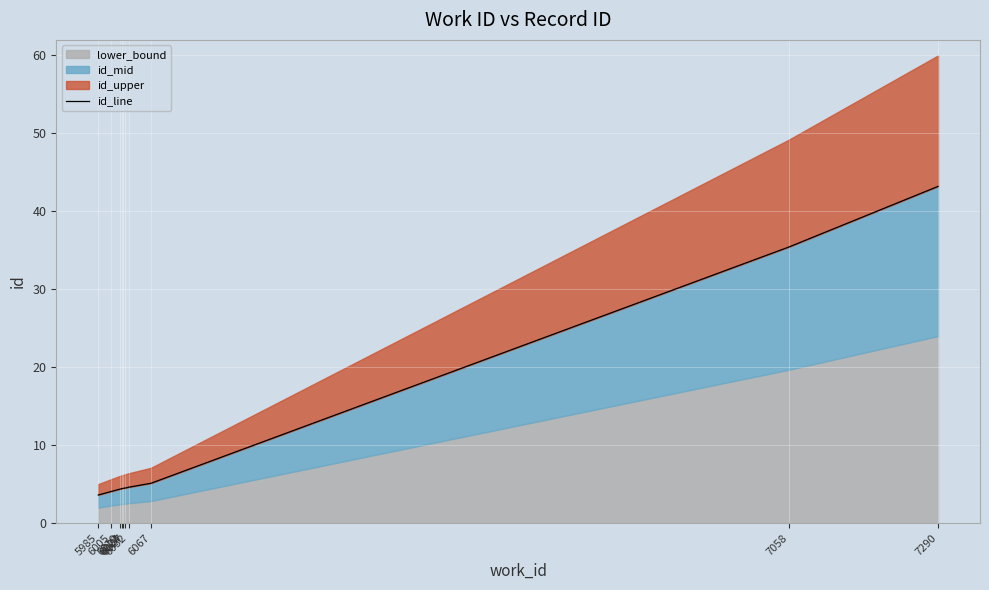

Rank the categories by value from lowest to highest.

5985, 6005, 6019, 6022, 6024, 6027, 6032, 6067, 7058, 7290